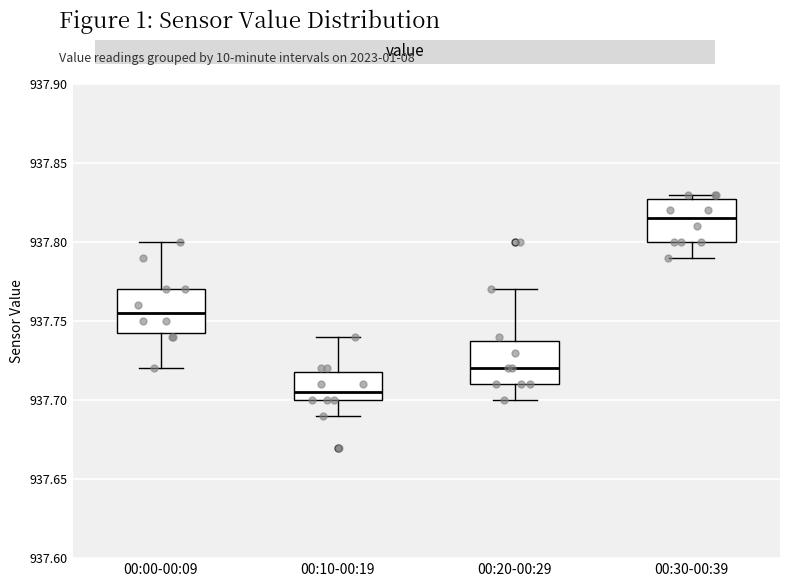

Reading left to right, transcribe this box plot: for each box, give where its median line is, the range the box spans, and where its two whiskers end, as read against the y-axis. The values are not printed on the chart, so give them approximately, as read against the axis.

00:00-00:09: median 937.755, box 937.745 to 937.770, whiskers 937.720 to 937.800
00:10-00:19: median 937.705, box 937.700 to 937.720, whiskers 937.690 to 937.740
00:20-00:29: median 937.720, box 937.710 to 937.740, whiskers 937.700 to 937.770
00:30-00:39: median 937.815, box 937.800 to 937.830, whiskers 937.790 to 937.830 (just above the box's upper edge)